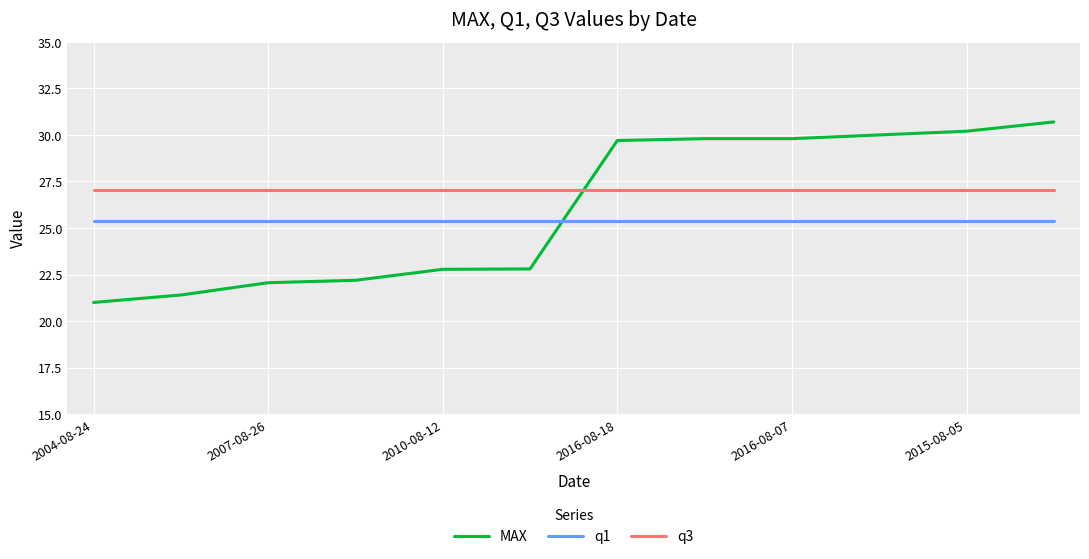

What is the highest value of the q1 series?

25.4